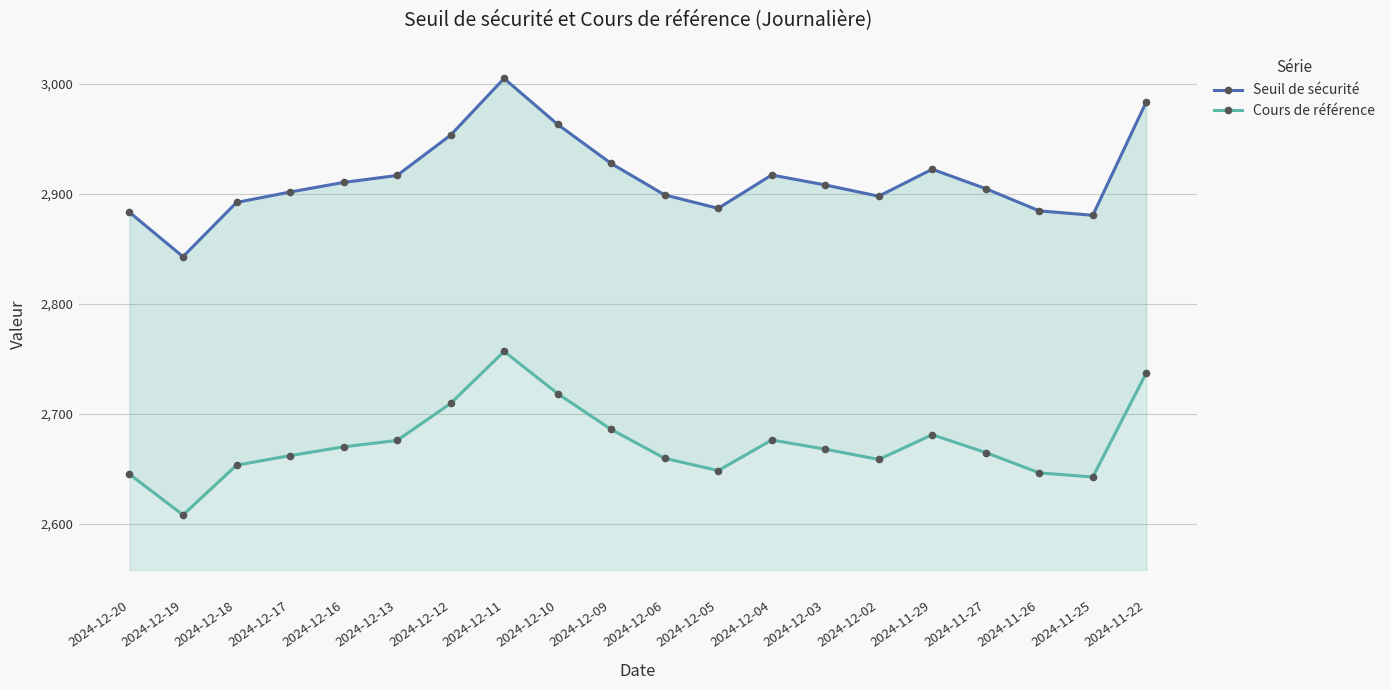

At how many categories does at least one series exceed 2696?

20